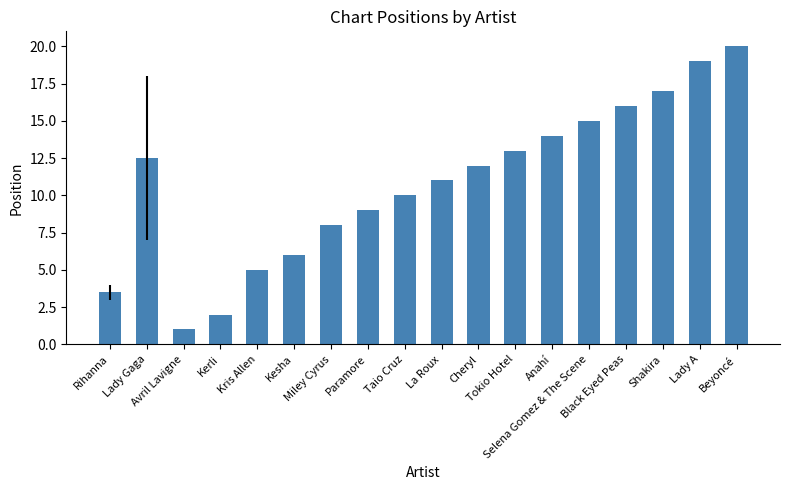

What is the label of the 4th bar from the right?

Black Eyed Peas